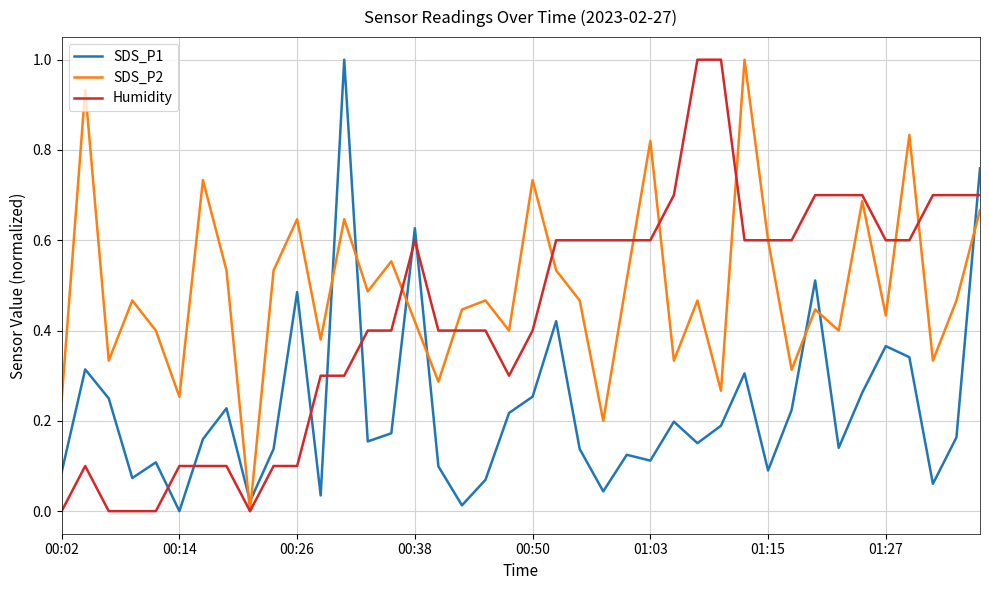

List the series in order of their overall mean, lowest first.

SDS_P1, Humidity, SDS_P2